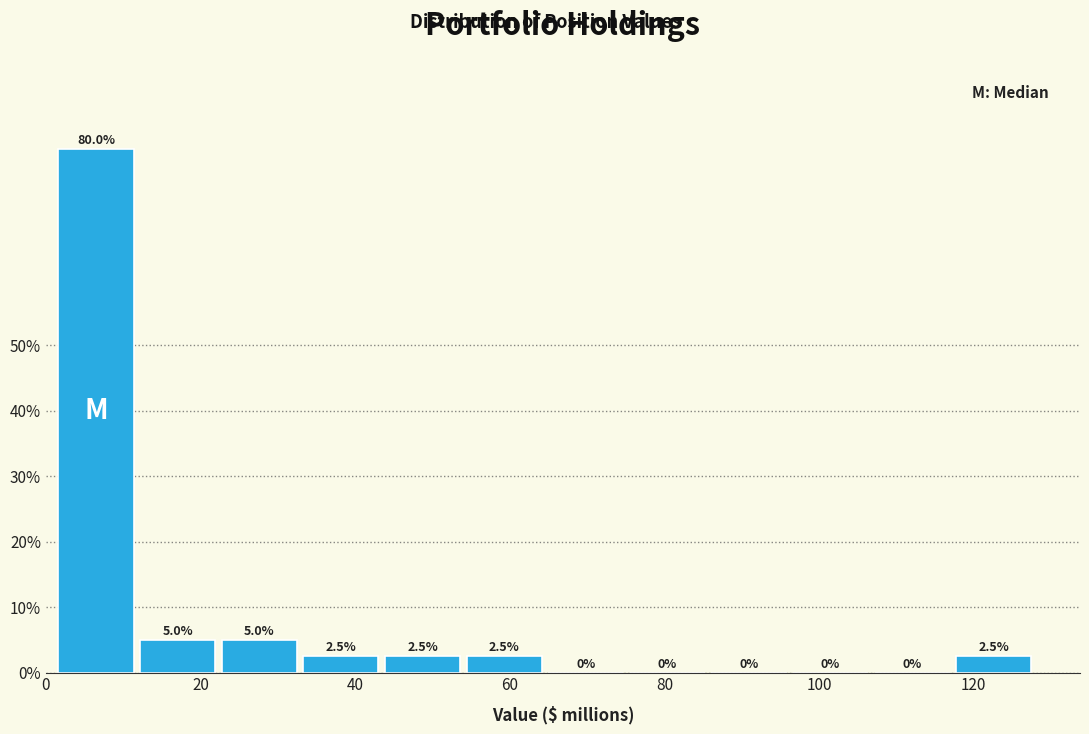

Which range on the x-axis has the tallest bar?

2 to 12